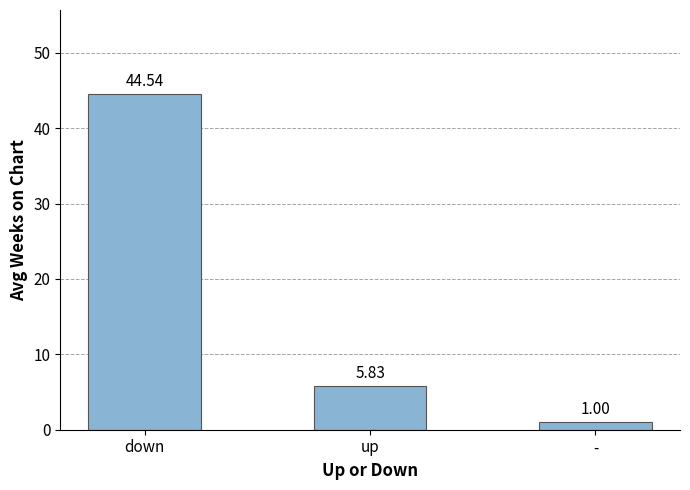

Which category has the lowest value across all series?

-